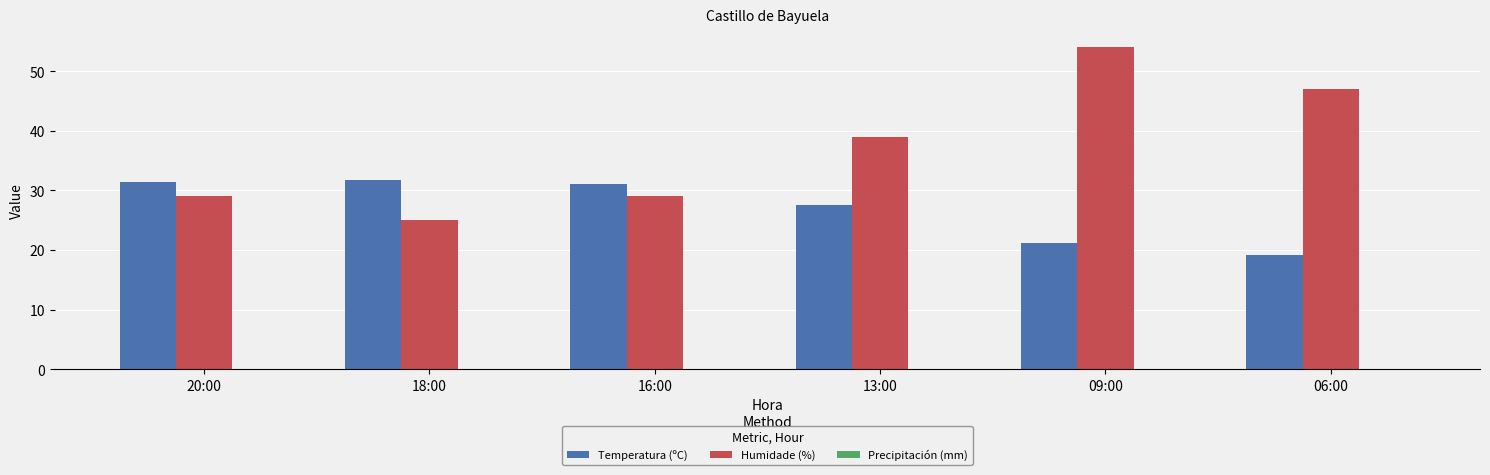

Which series has the largest total across all categories?

Humidade (%)